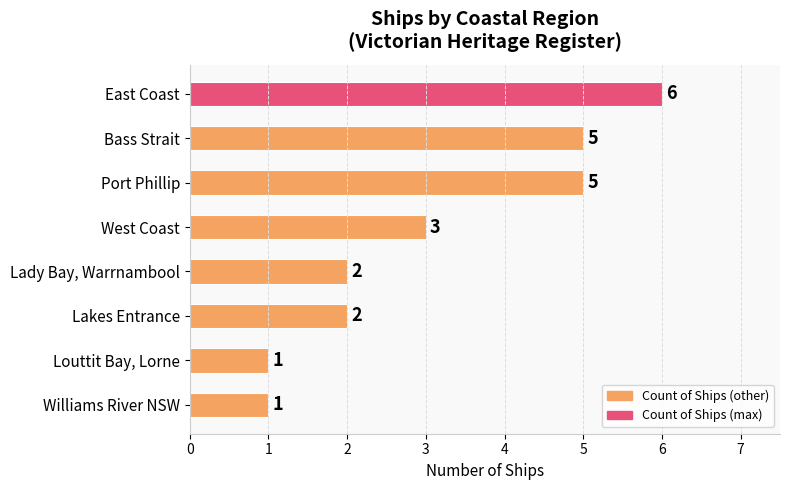

What is the difference between the maximum and minimum values?

5